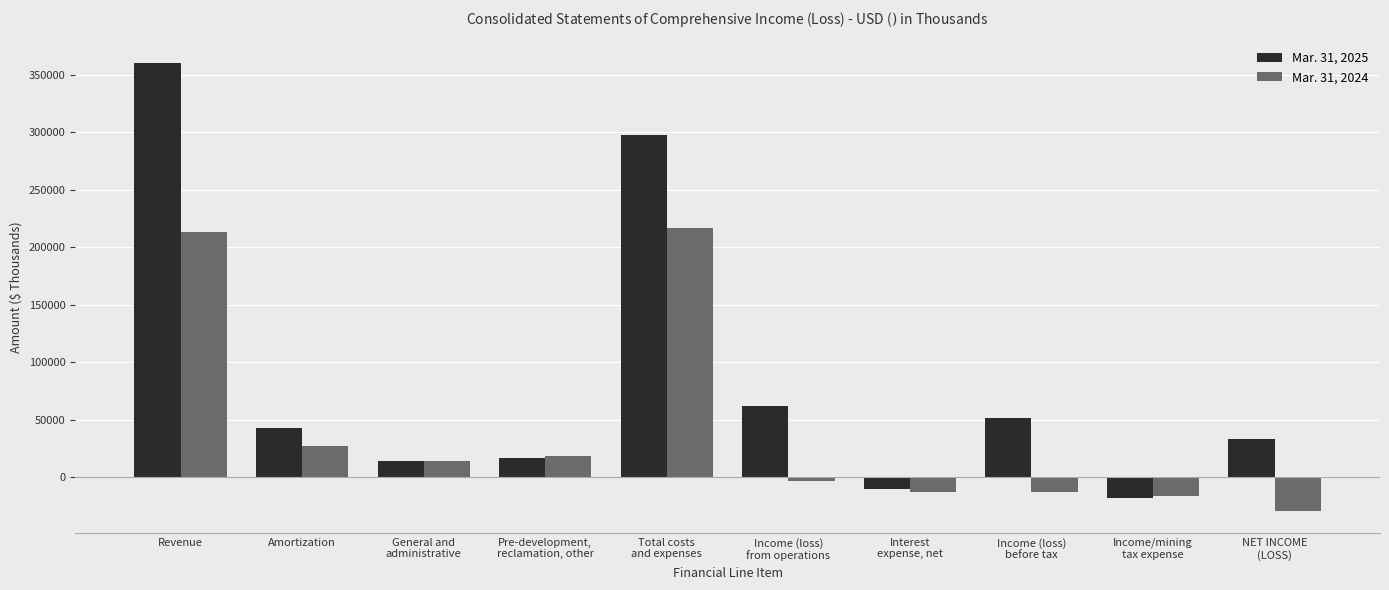

How many values in Mar. 31, 2024 are below zero?

5